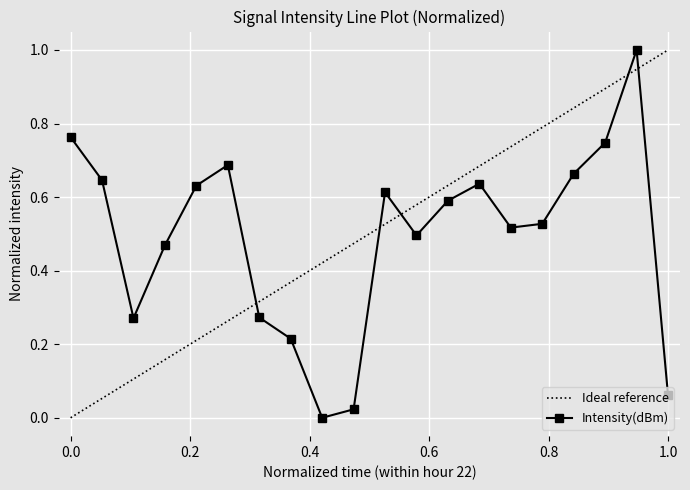

Is it true that the value at 10 is 1.1?

False